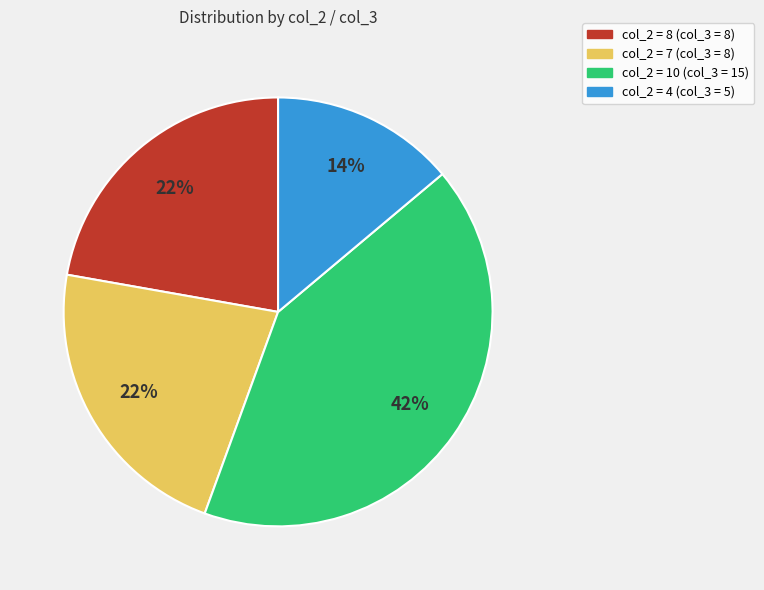

What is the ratio of the value at col_2 = 10 (col_3 = 15) to the value at col_2 = 4 (col_3 = 5)?

3.0